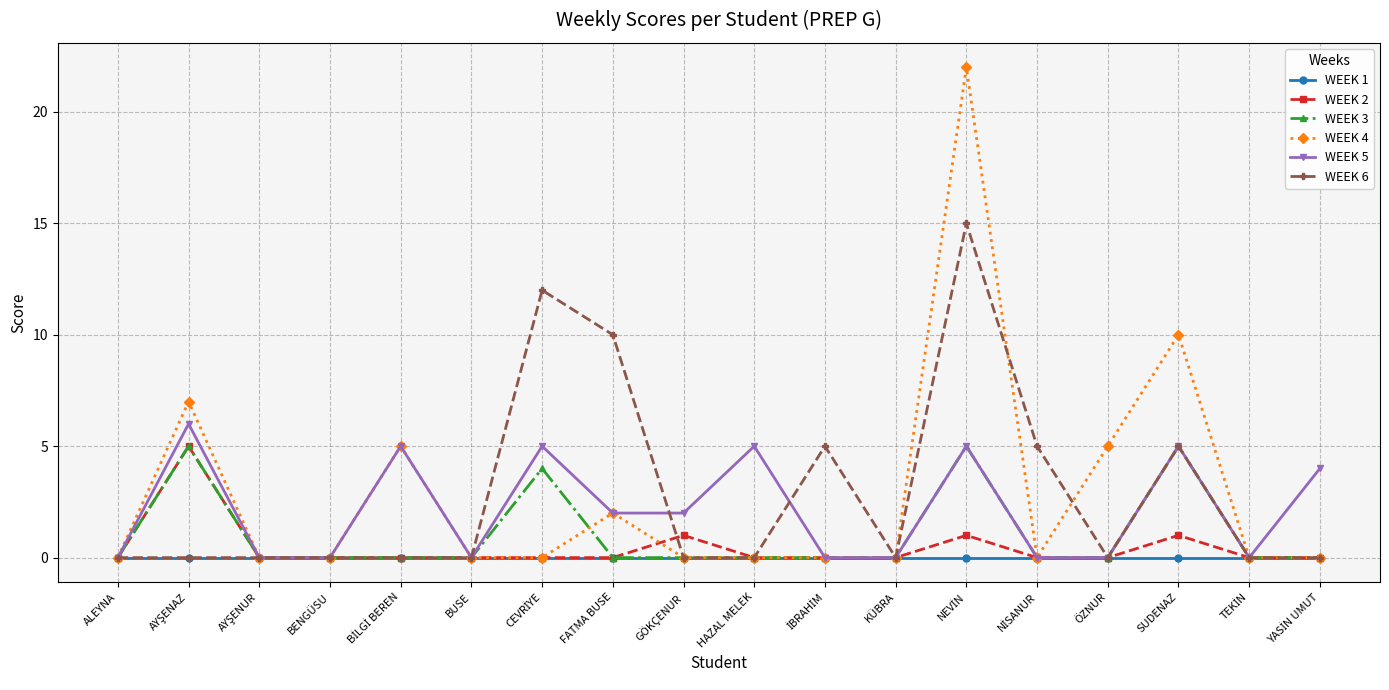

The WEEK 3 series shows 0 at ÖZNUR. True or false?

True